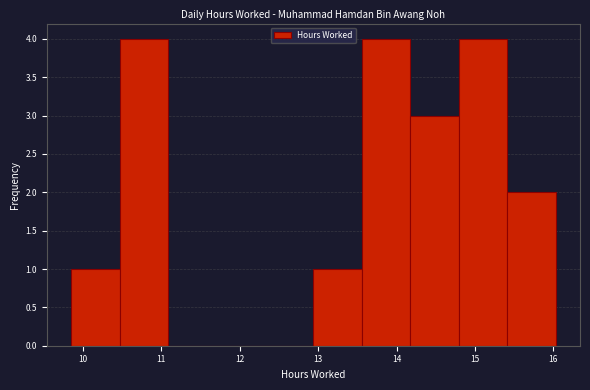

Reading left to right, transcribe this chart: for each bar, give the range it covers on the x-axis and its height. Neither the bar edges nor the heights are printed on the chart, so give them approximately, as read against the axes.

9.9 to 10.5: 1
10.5 to 11.1: 4
11.1 to 11.7: 0
11.7 to 12.3: 0
12.3 to 12.9: 0
12.9 to 13.6: 1
13.6 to 14.2: 4
14.2 to 14.8: 3
14.8 to 15.4: 4
15.4 to 16.0: 2